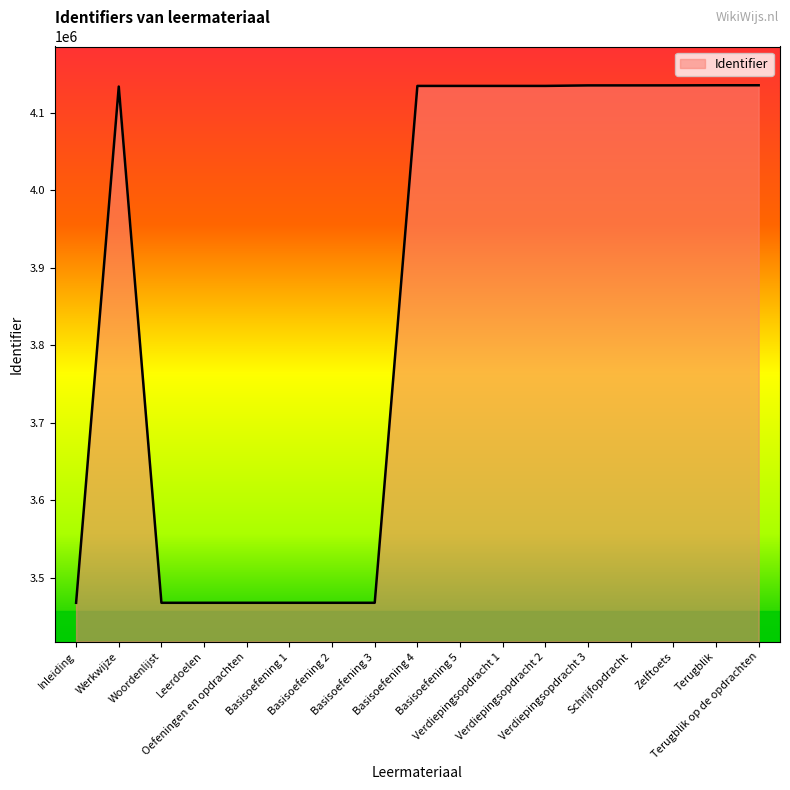

What is the minimum value shown in the chart?

3467792